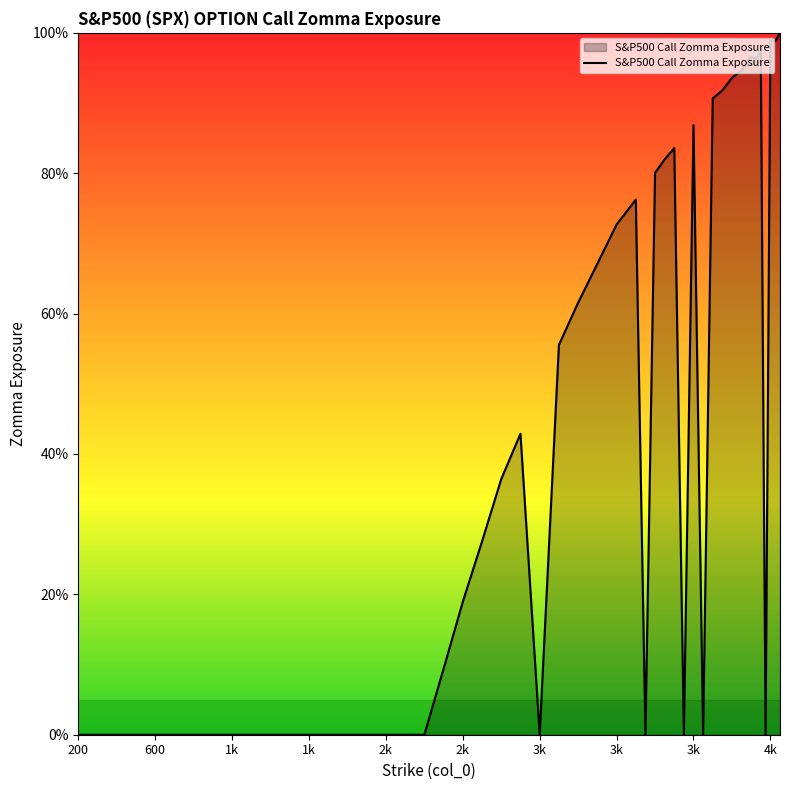

Rank the categories by value from highest to lowest.

39, 37, 38, 35, 33, 34, 32, 31, 30, 29, 27, 25, 24, 23, 21, 20, 19, 18, 17, 15, 14, 13, 12, 11, 200, 600, 1k, 1k, 2k, 2k, 3k, 3k, 3k, 4k, 10, 16, 22, 26, 28, 36